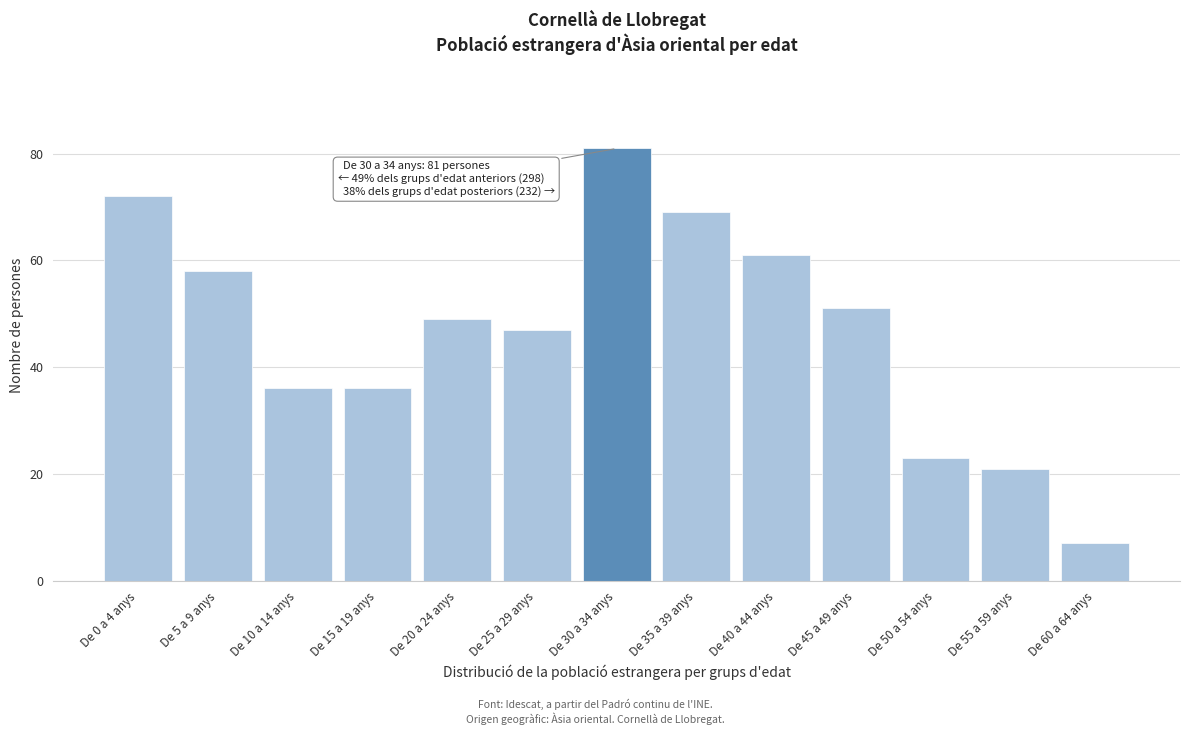

Reading right to left, what are all the values shown in this chart?

De 60 a 64 anys=7	De 55 a 59 anys=21	De 50 a 54 anys=23	De 45 a 49 anys=51	De 40 a 44 anys=61	De 35 a 39 anys=69	De 30 a 34 anys=81	De 25 a 29 anys=47	De 20 a 24 anys=49	De 15 a 19 anys=36	De 10 a 14 anys=36	De 5 a 9 anys=58	De 0 a 4 anys=72